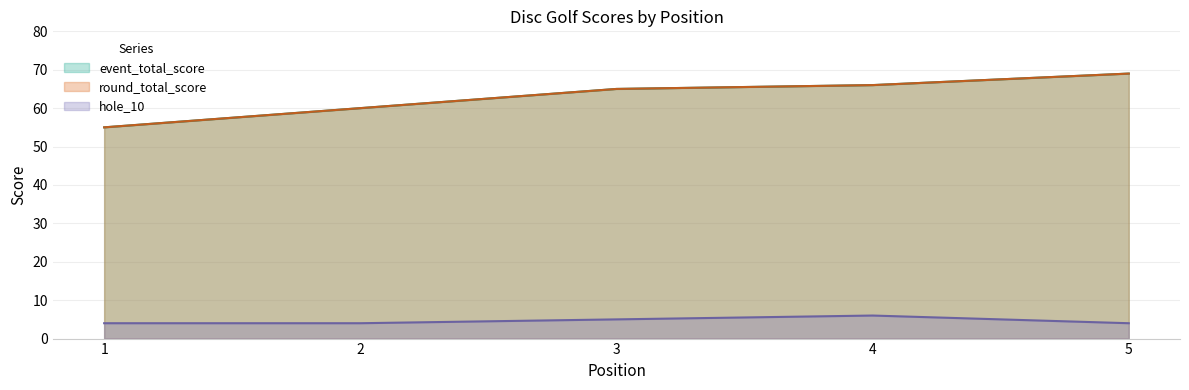

True or false: event_total_score and round_total_score cross at least once.

False